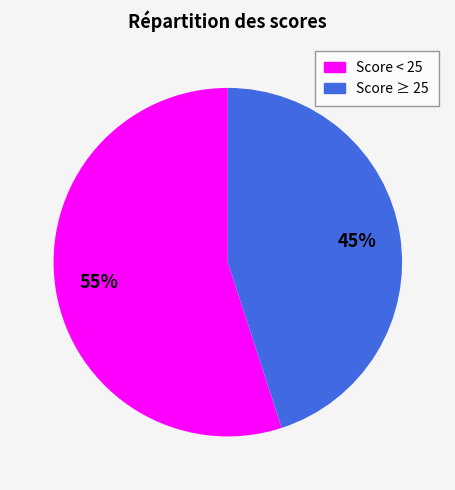

Does any single category account for the majority?

Yes